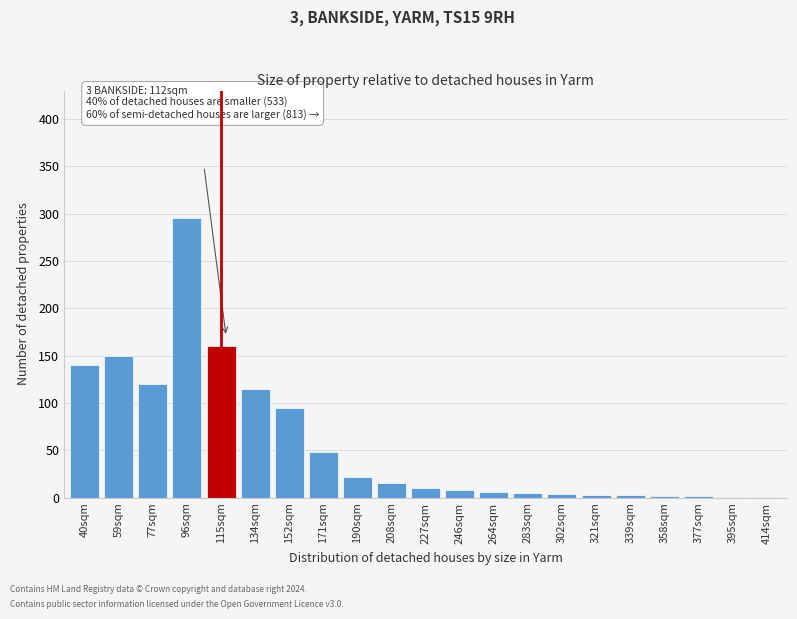

Which label corresponds to the largest value in the chart?

96sqm